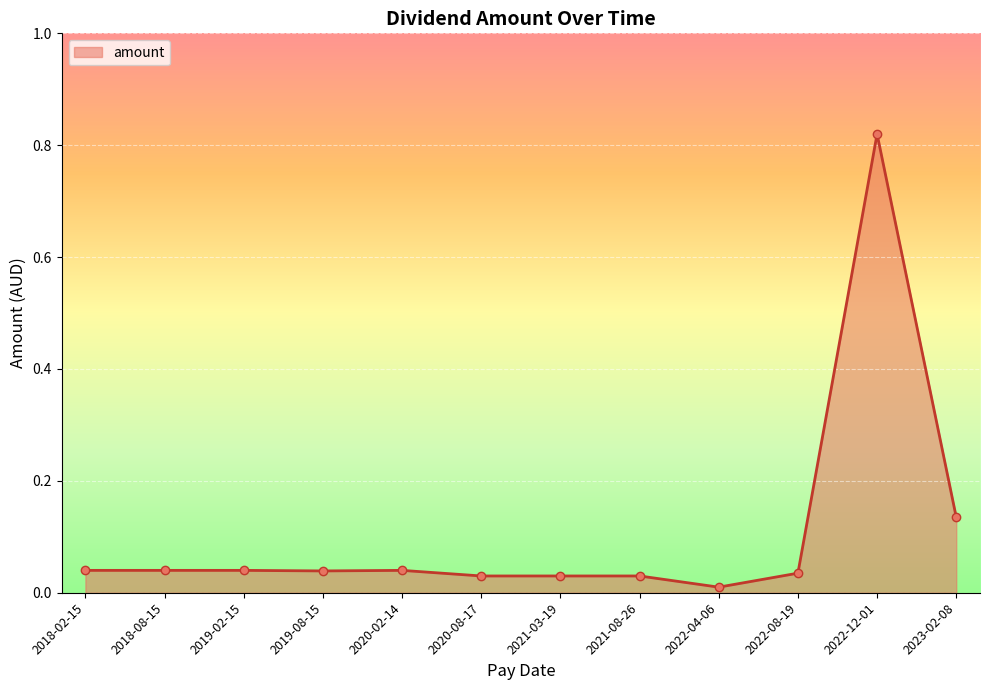

What is the sum of all values?

1.3